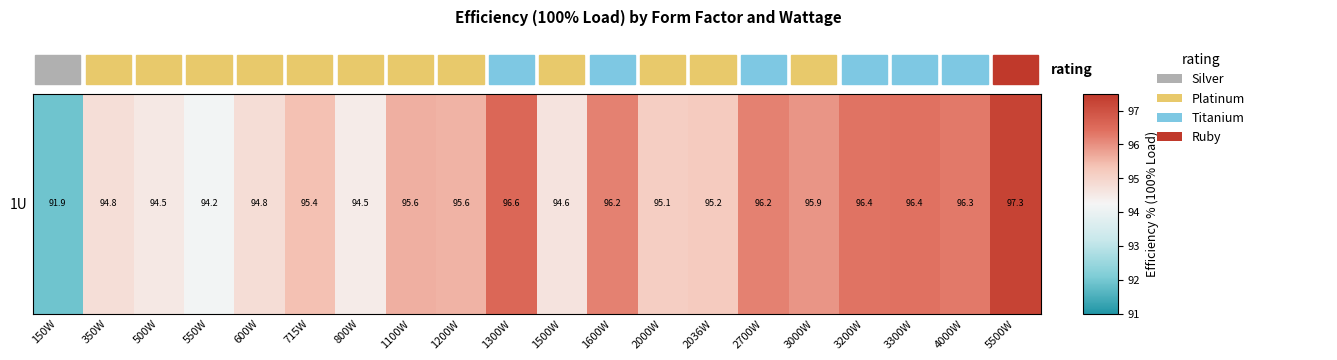

Rank the categories by value from lowest to highest.

150W, 550W, 800W, 500W, 1500W, 350W, 600W, 2000W, 2036W, 715W, 1200W, 1100W, 3000W, 2700W, 1600W, 4000W, 3200W, 3300W, 1300W, 5500W